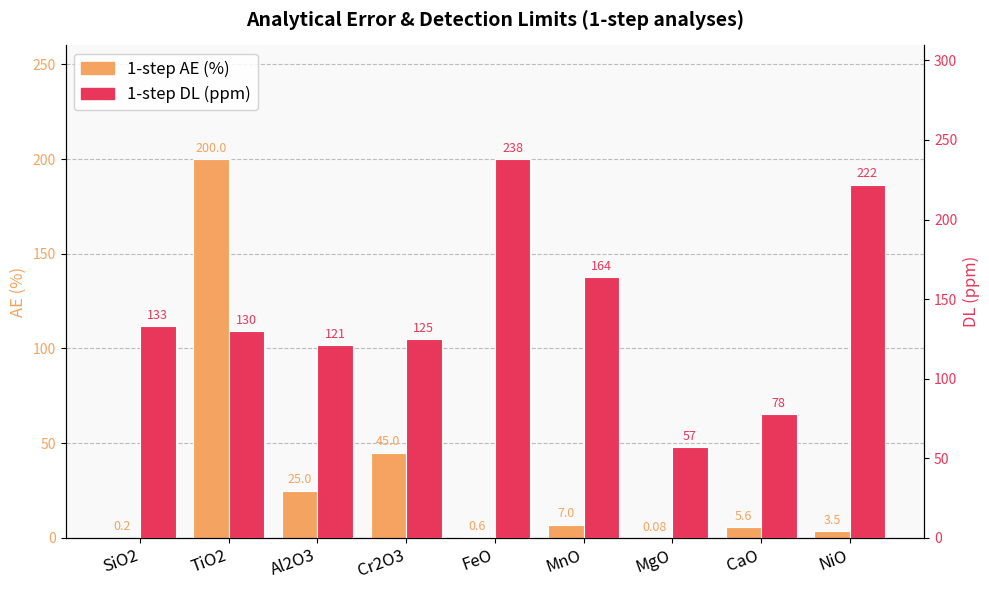

At which category is the sum across all series the highest?

TiO2